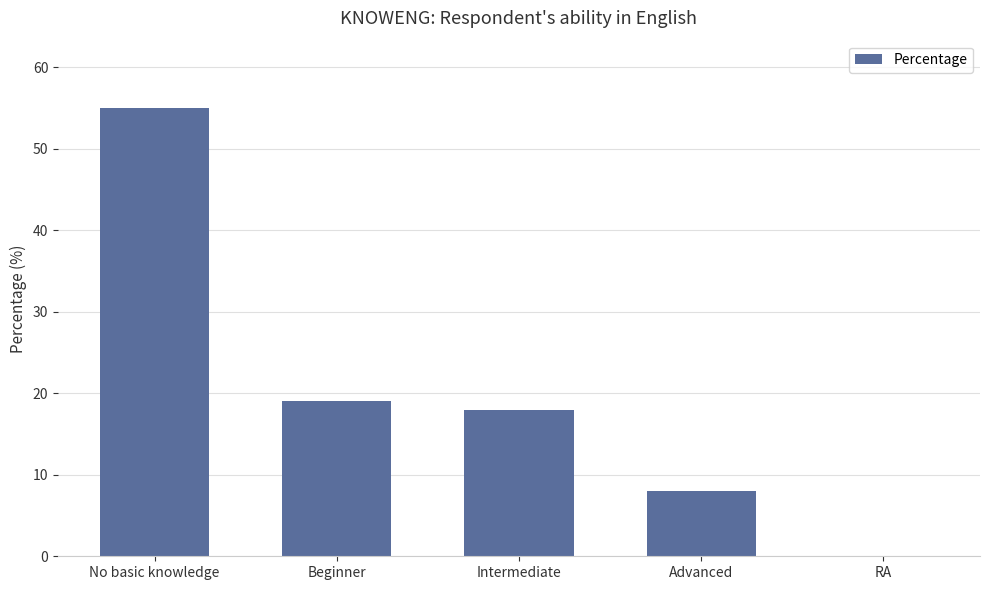

Are the bars horizontal?

No